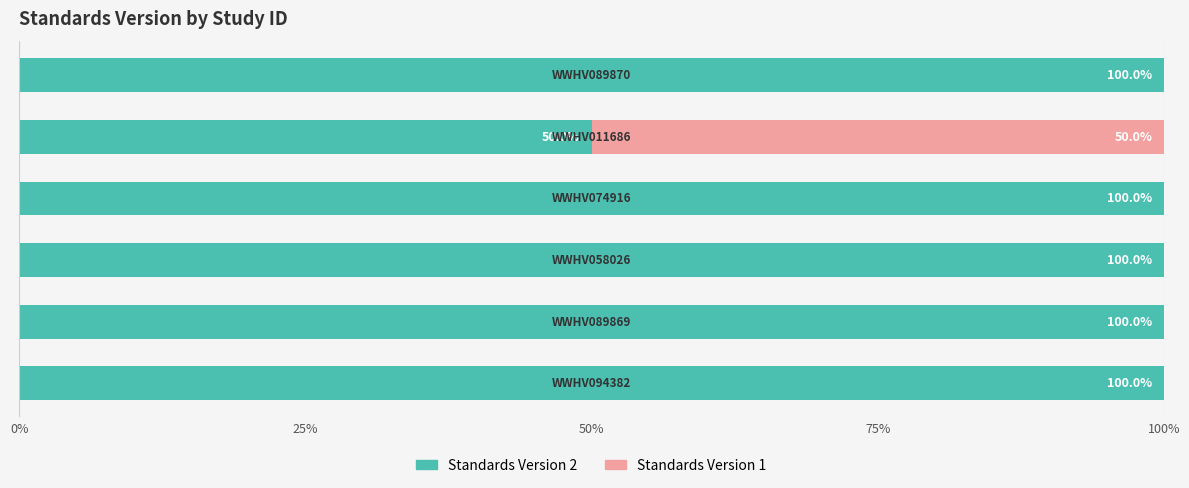

What is the highest value of the Standards Version 2 series?

100